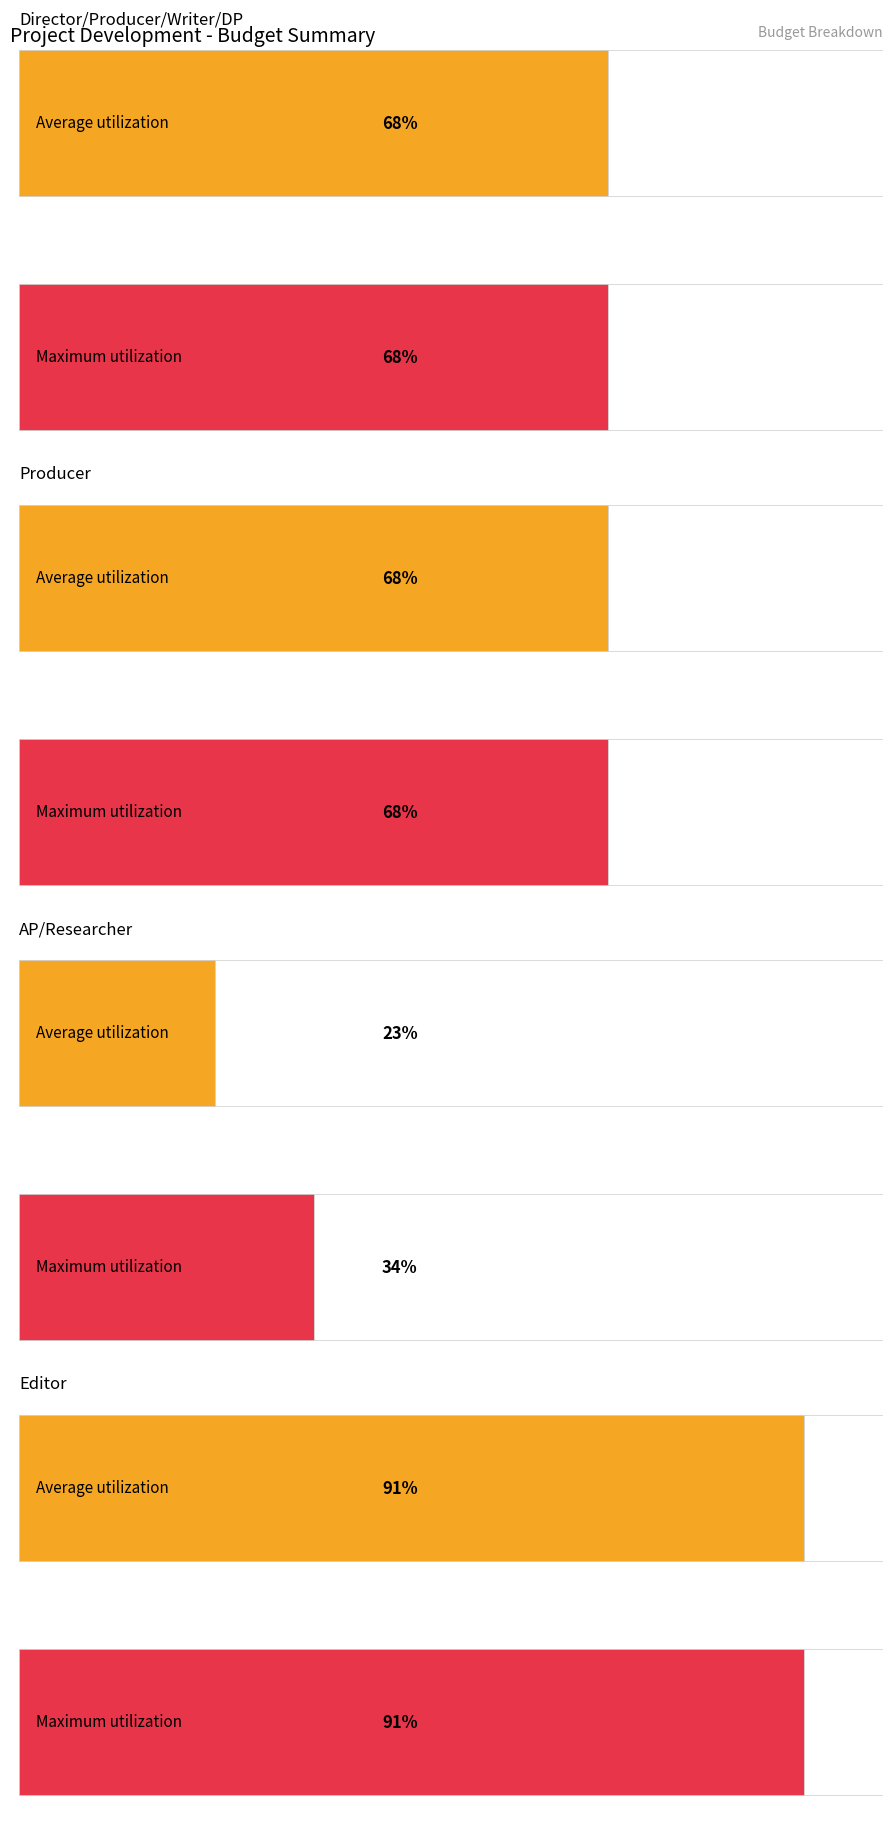

Rank the categories by Maximum utilization value from lowest to highest.

AP/Researcher, Director/Producer/Writer/DP, Producer, Editor